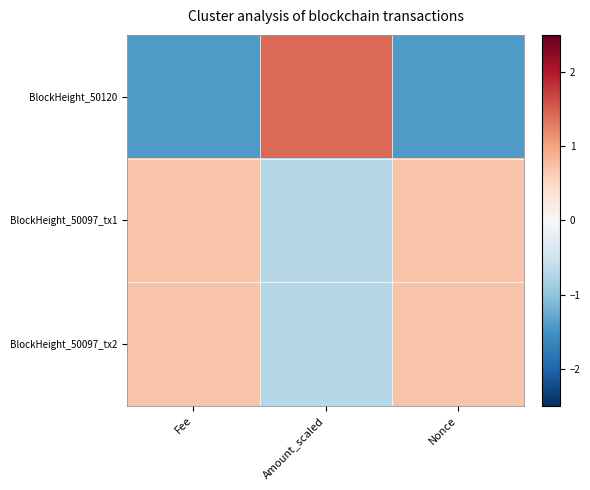

Which has a higher value, Amount_scaled or Nonce?

Amount_scaled